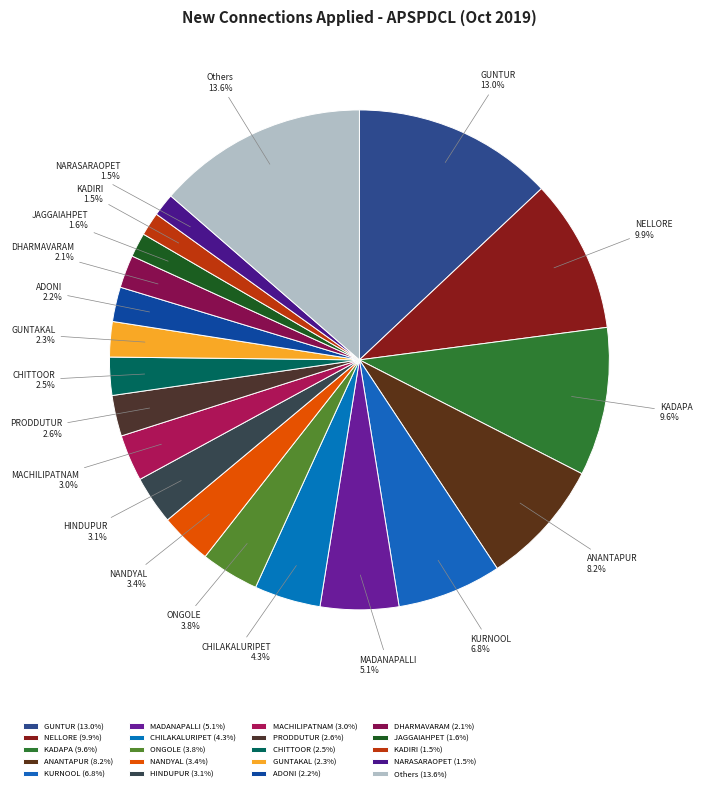

Is it true that MACHILIPATNAM is 15% of the pie?

False